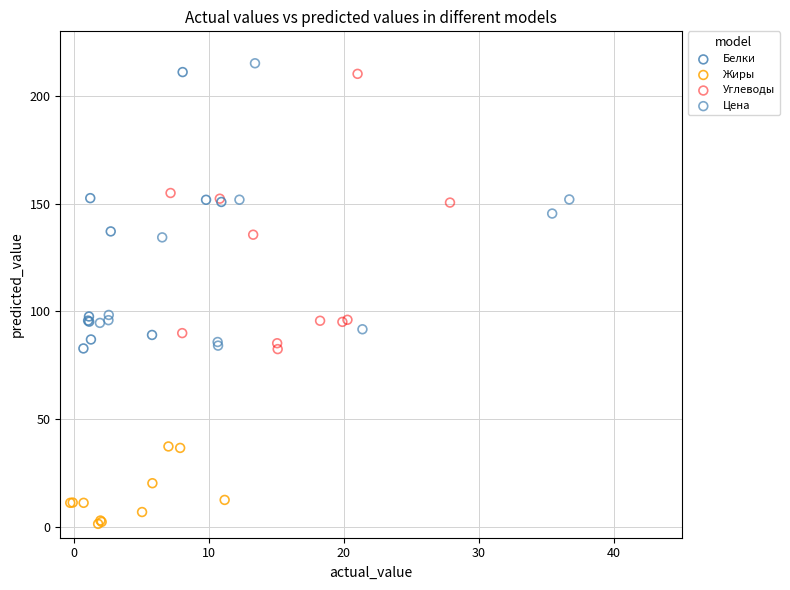

Which series reaches the minimum Y coordinate?

Жиры